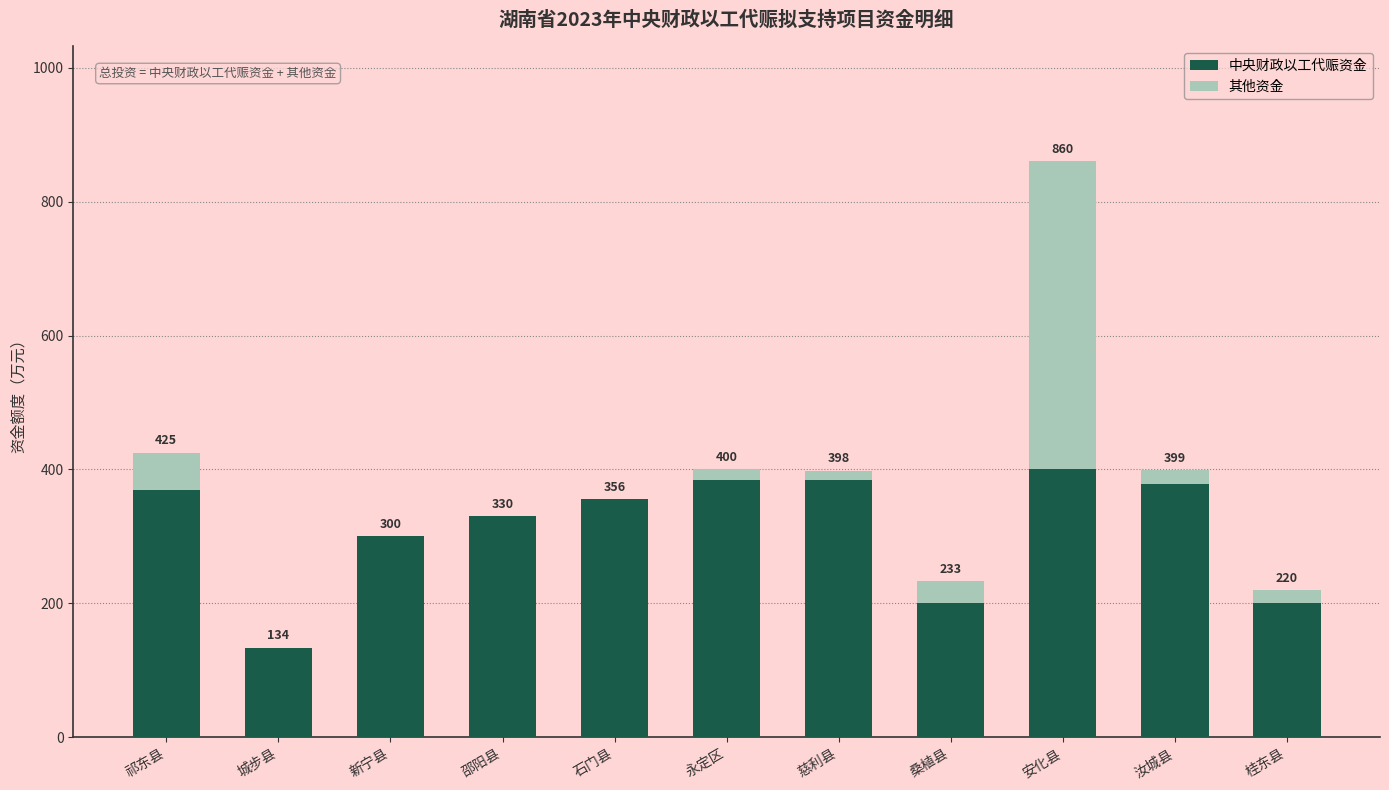

What is the highest value of the 中央财政以工代赈资金 series?

400.0